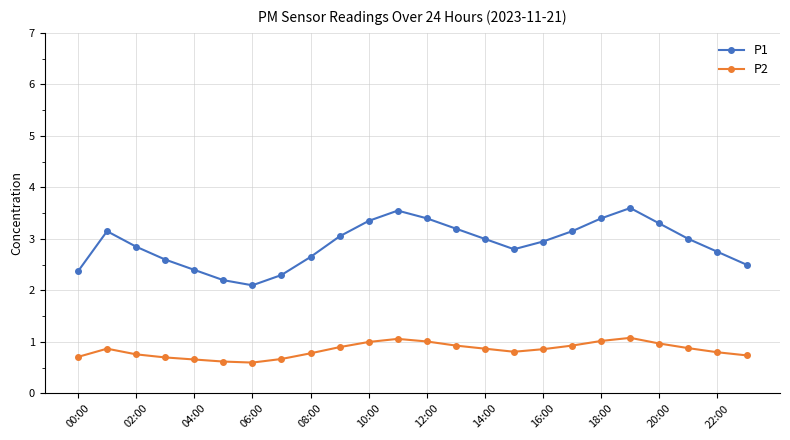

True or false: P1 and P2 cross at least once.

False